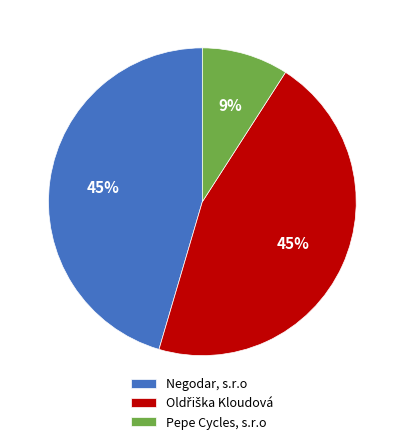

Count the number of slices in the pie.

3